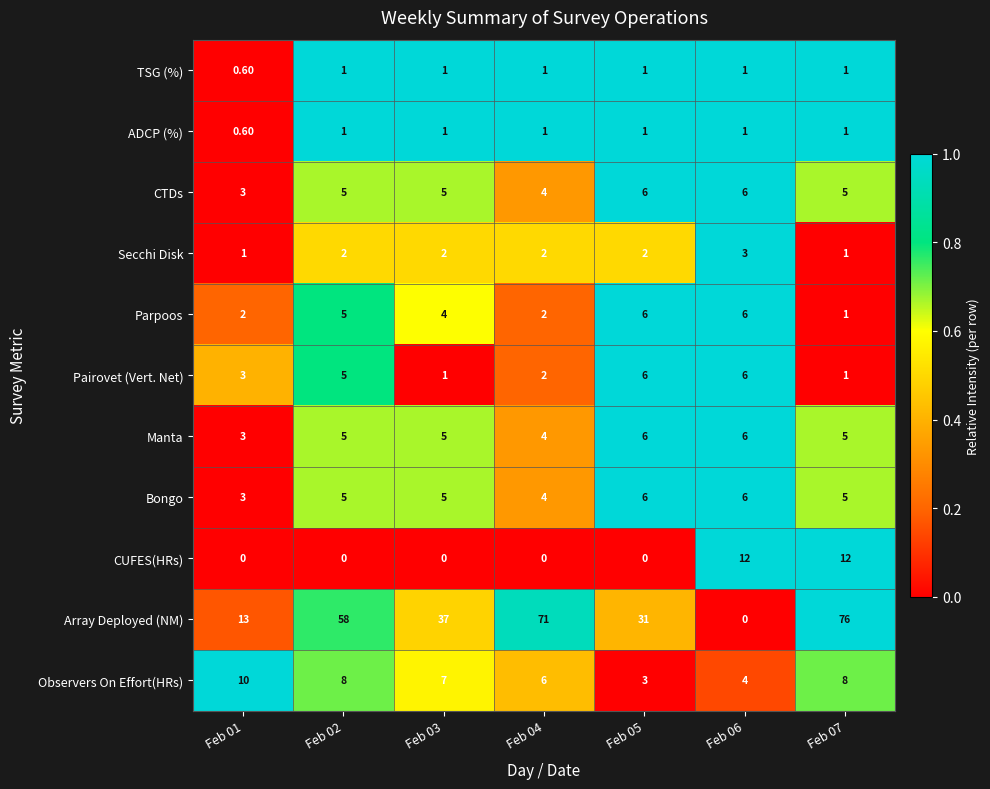

At how many categories does at least one series exceed 0?

7